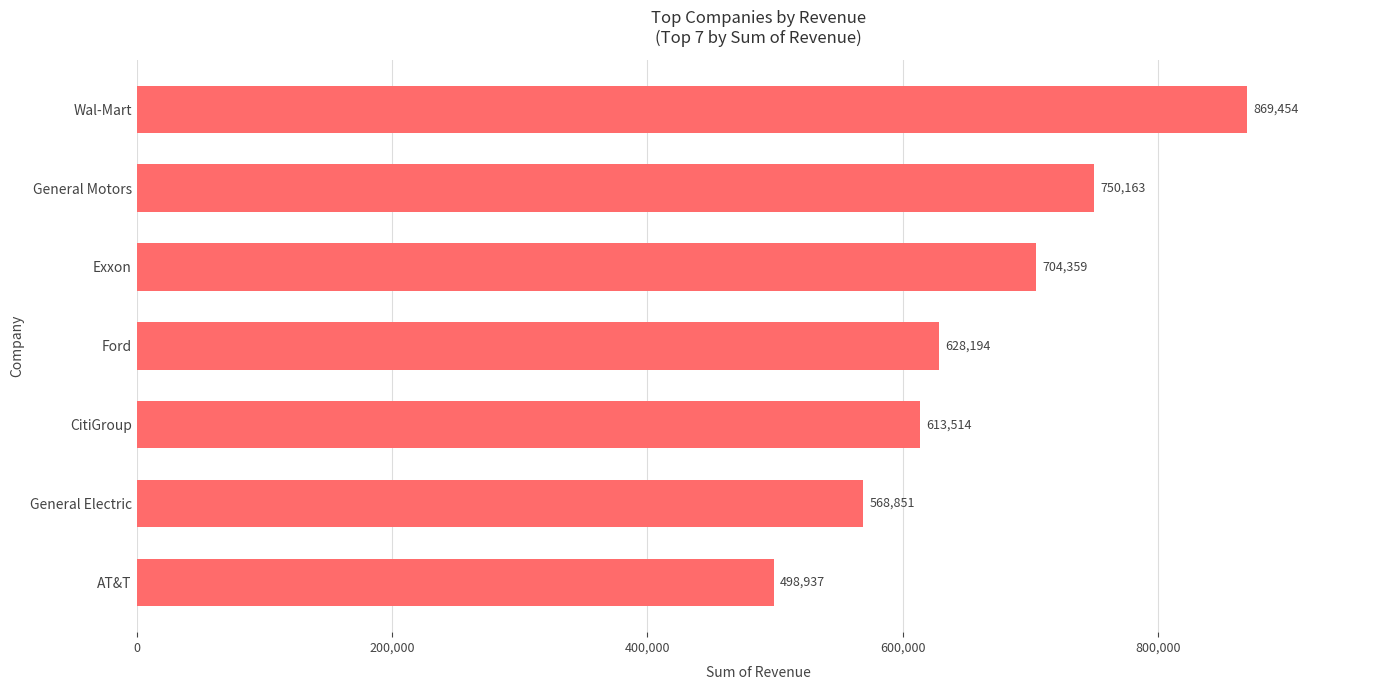

What is the smallest value displayed?

498937